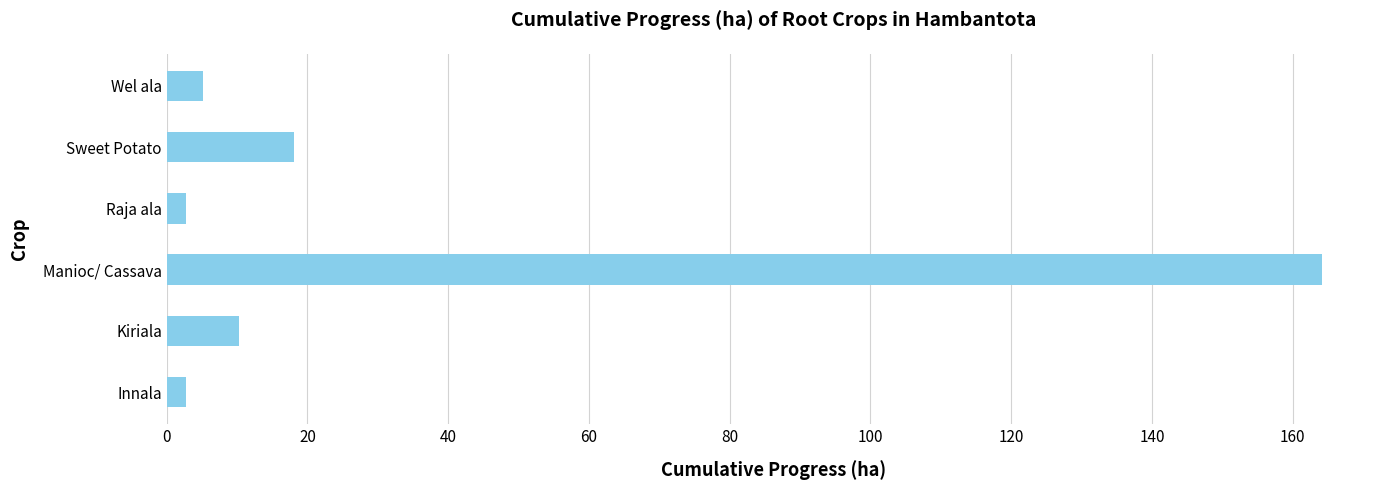

Between Wel ala and Manioc/ Cassava, which is larger?

Manioc/ Cassava